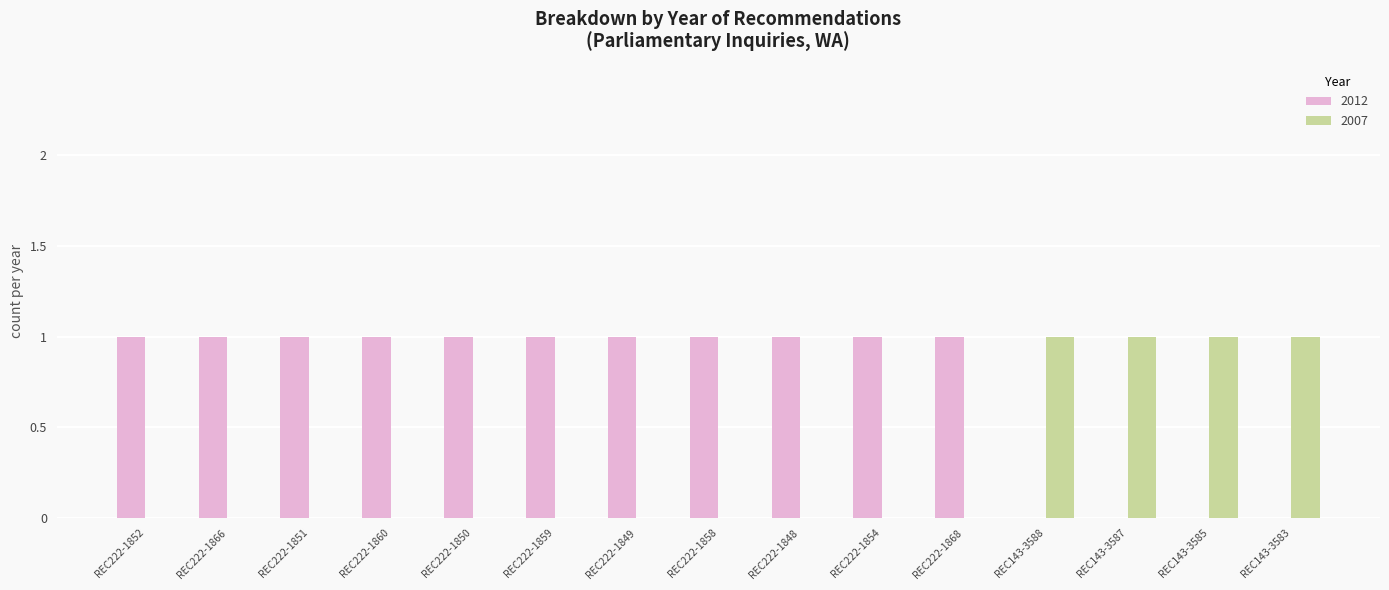

The value of 2007 at REC222-1850 is 0. True or false?

True